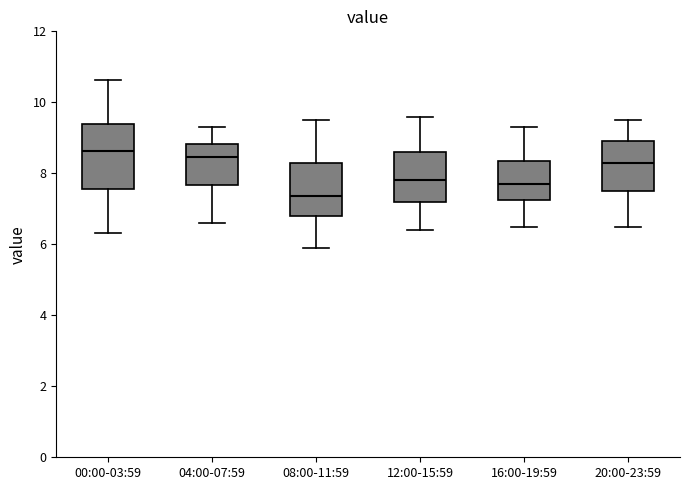

Reading left to right, transcribe this box plot: for each box, give where its median line is, the range the box spans, and where its two whiskers end, as read against the y-axis. The values are not printed on the chart, so give them approximately, as read against the axis.

00:00-03:59: median 8.6, box 7.6 to 9.4, whiskers 6.4 to 10.6
04:00-07:59: median 8.4, box 7.6 to 8.8, whiskers 6.6 to 9.4
08:00-11:59: median 7.4, box 6.8 to 8.4, whiskers 6.0 to 9.6
12:00-15:59: median 7.8, box 7.2 to 8.6, whiskers 6.4 to 9.6
16:00-19:59: median 7.8, box 7.2 to 8.4, whiskers 6.6 to 9.4
20:00-23:59: median 8.4, box 7.6 to 9.0, whiskers 6.6 to 9.6